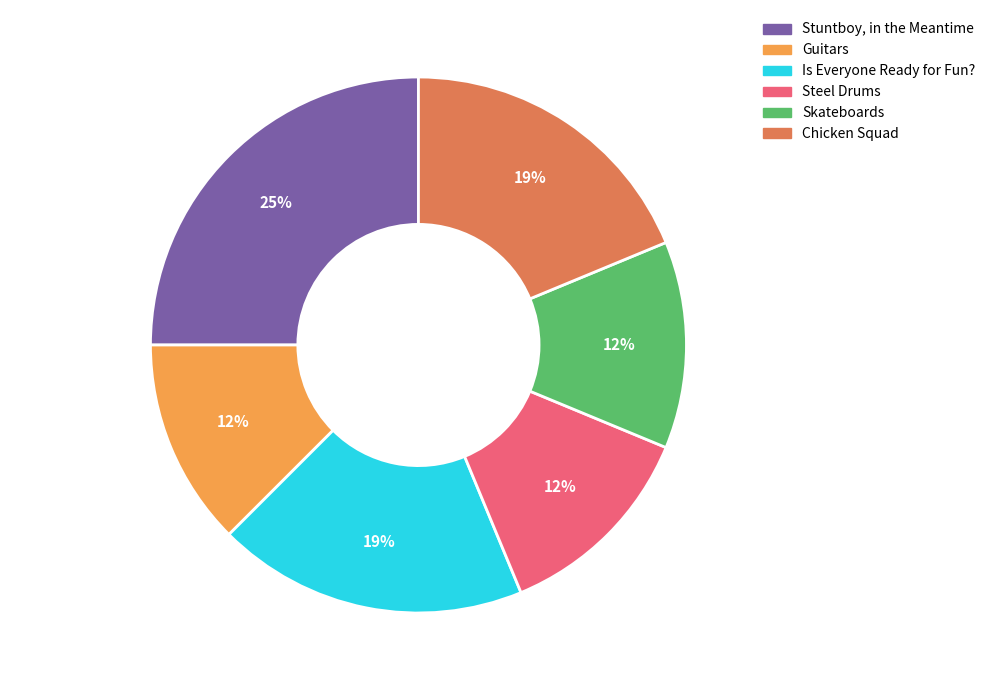

Between Skateboards and Stuntboy, in the Meantime, which is larger?

Stuntboy, in the Meantime